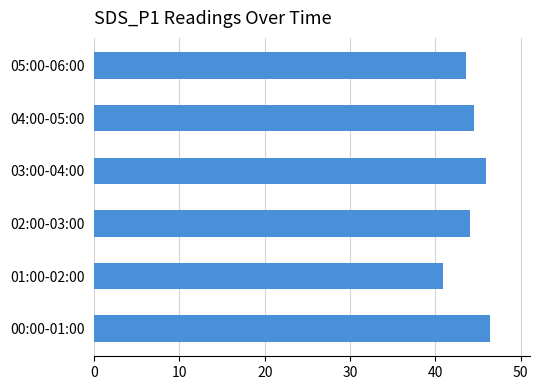

Reading bottom to top, list all the values displayed in this chart.

46.5	41.0	44.0	46.0	44.6	43.6